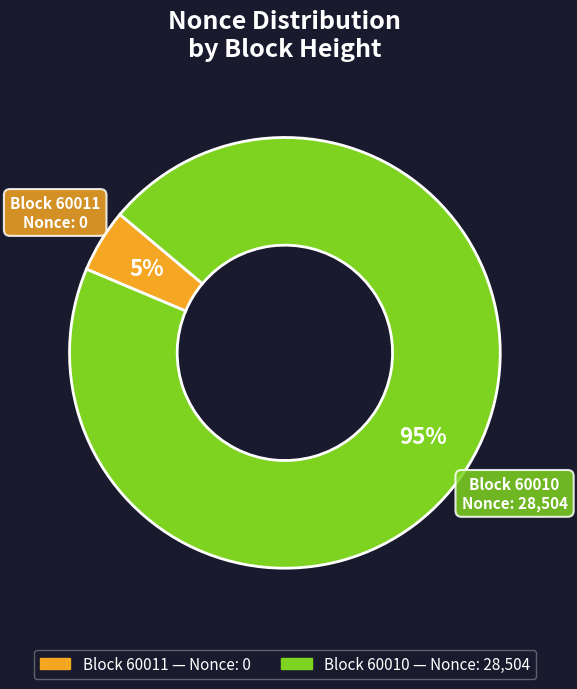

To the nearest percent, what is the difference between the largest and smallest slice percentages?

90%